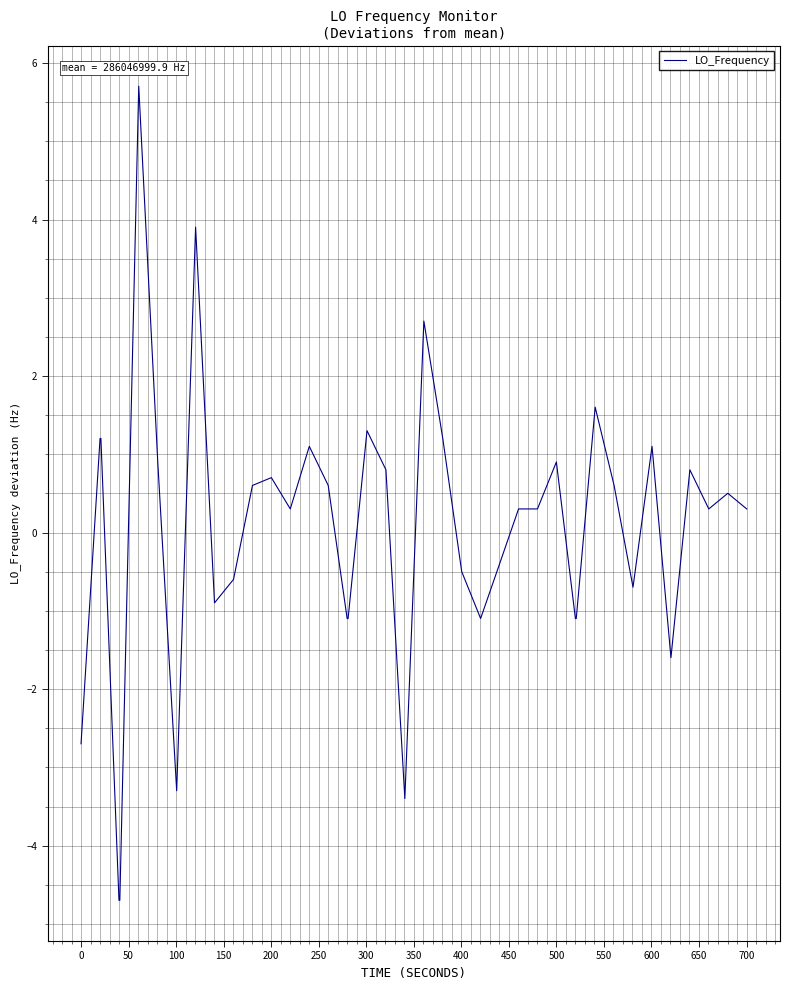

Does the chart have visible grid lines?

Yes